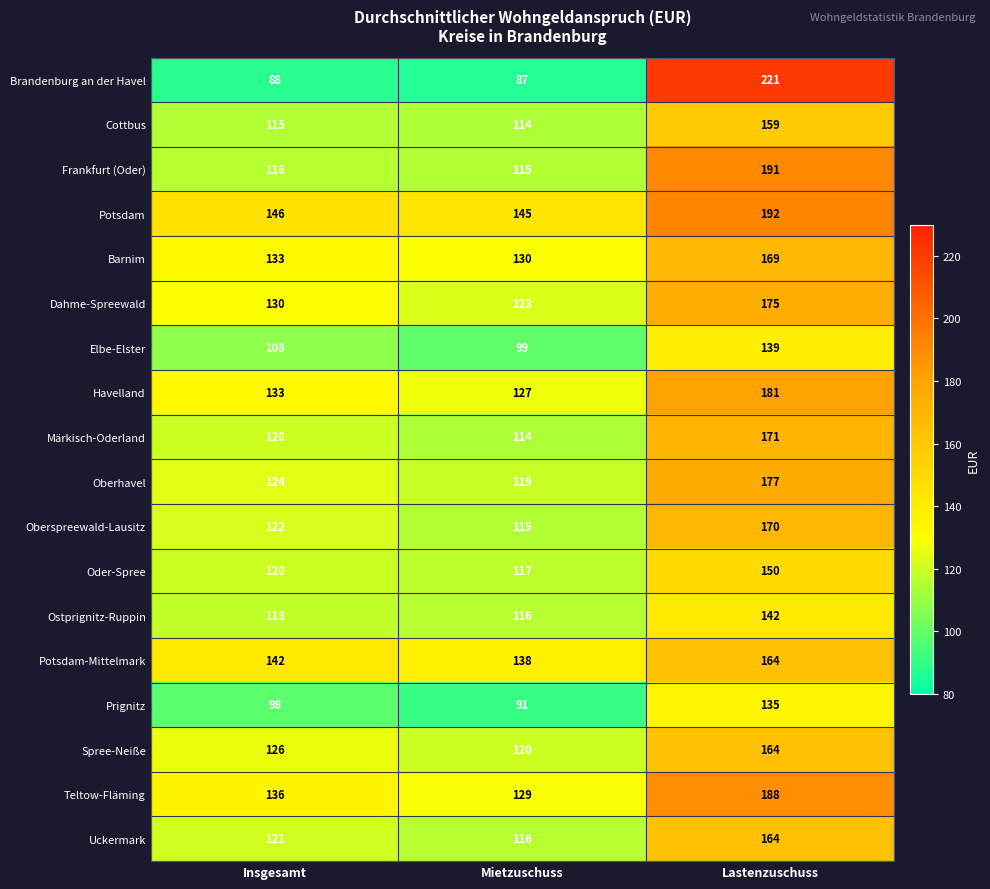

Which label corresponds to the largest value in the chart?

Lastenzuschuss